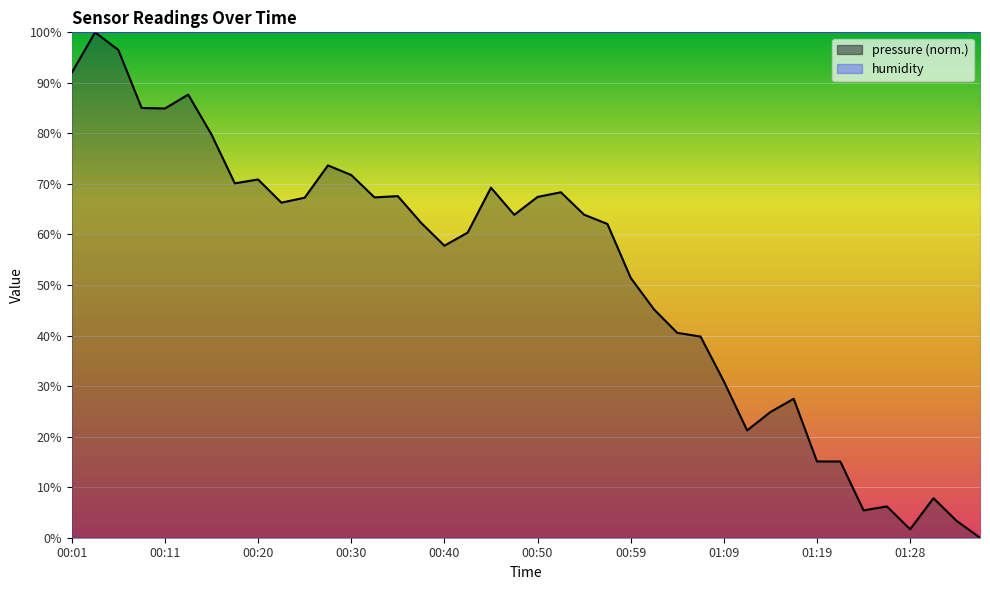

Where does the data first go above 63?

00:01